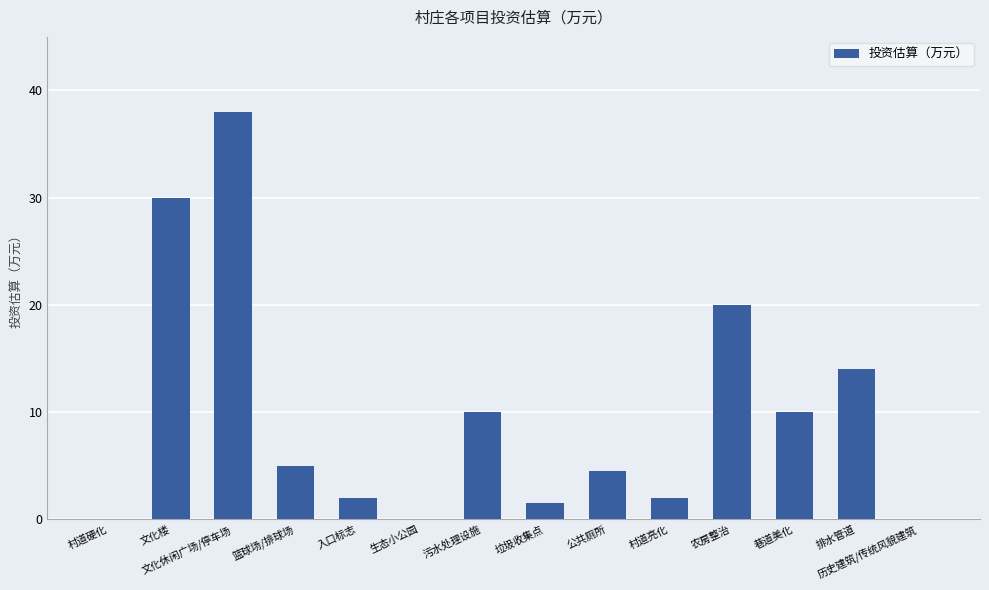

What is the sum of the values at 污水处理设施 and 文化楼?

40.0